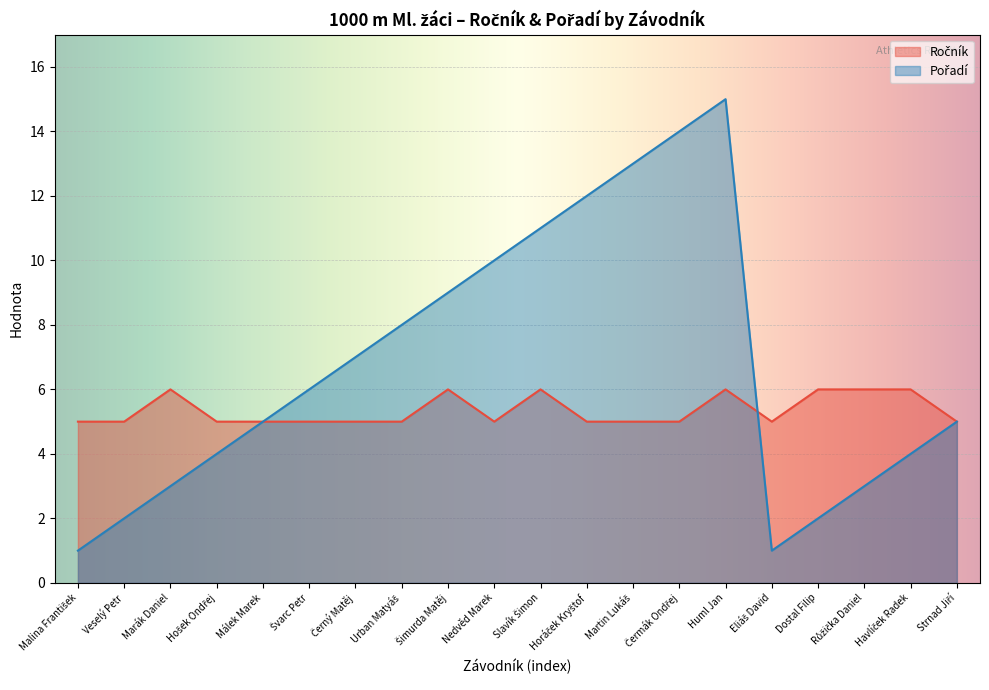

Which category has the highest value across all series?

Huml Jan